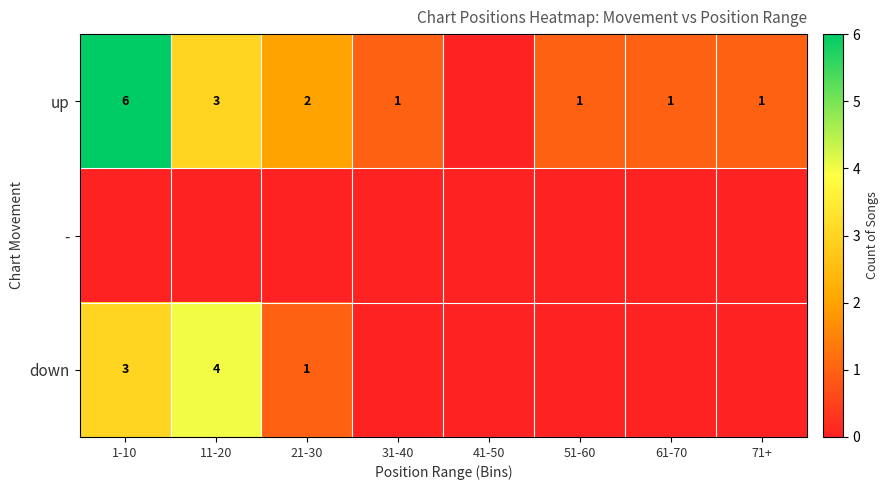

The down series shows 3 at 1-10. True or false?

True